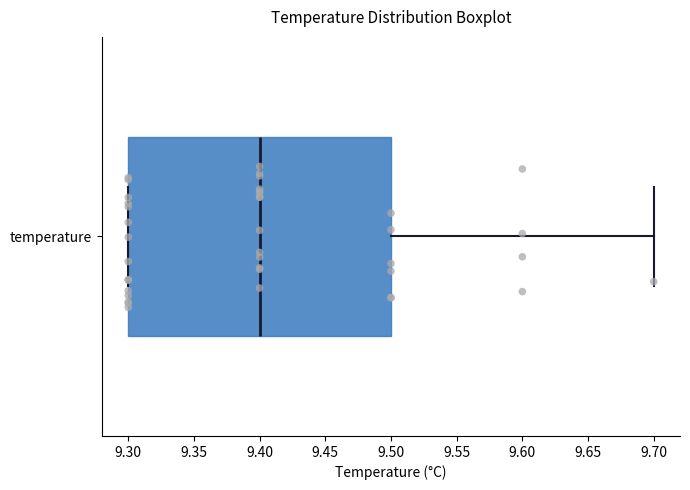

Transcribe this box plot: give where the median line is, the range the box spans, and where the two whiskers end, as read against the x-axis. The values are not printed on the chart, so give them approximately, as read against the axis.

median 9.4, box 9.3 to 9.5, whiskers 9.3 to 9.7